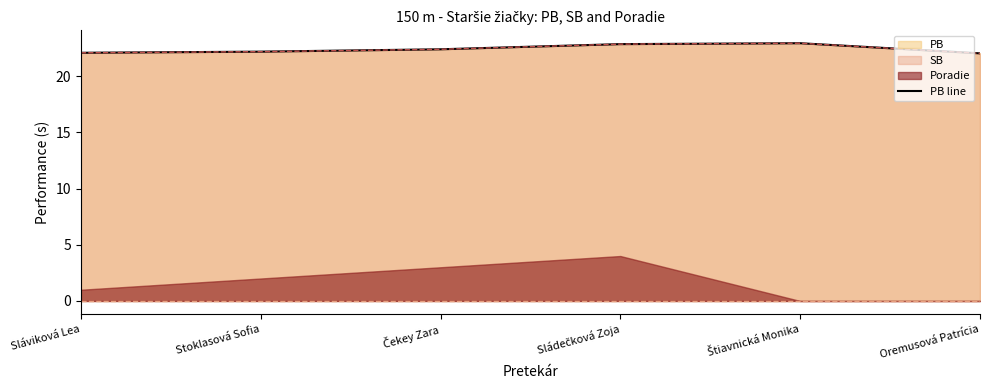

What position from the right is Stoklasová Sofia?

5